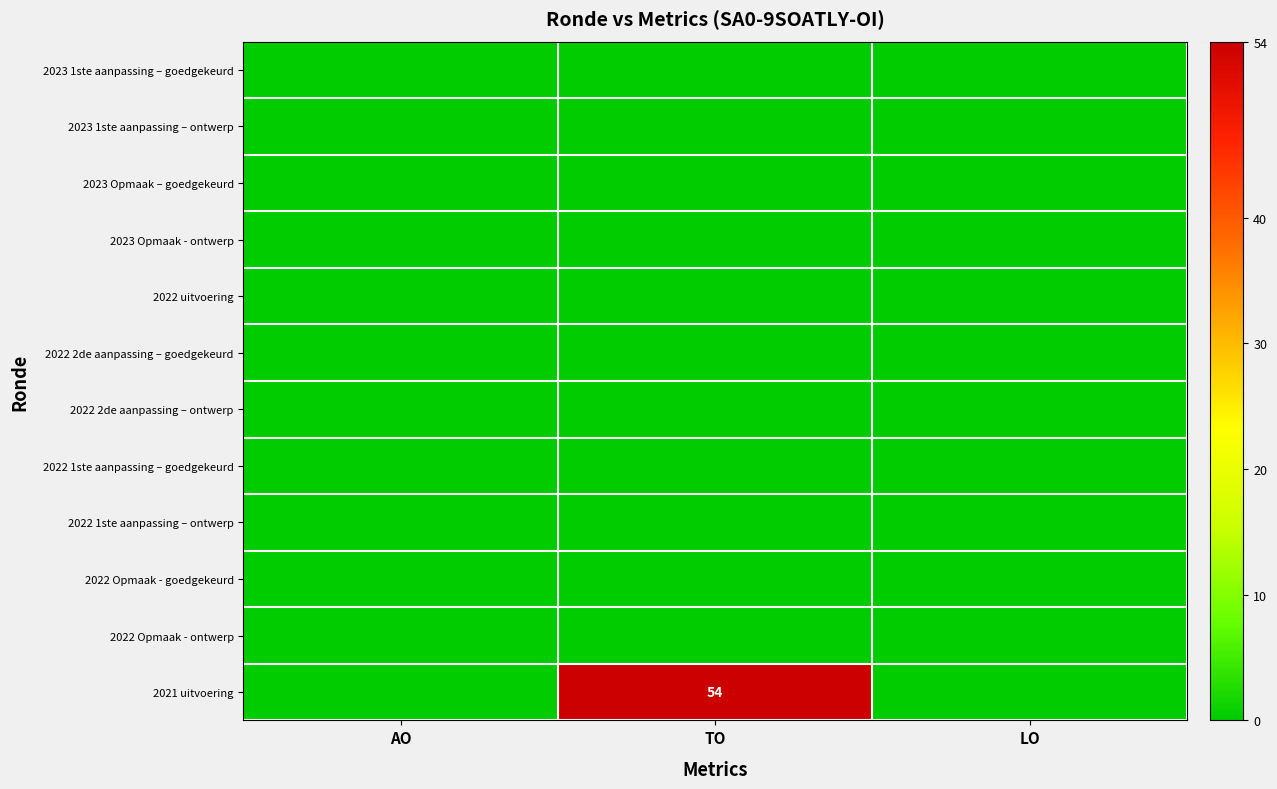

Between TO and LO, which is larger?

TO